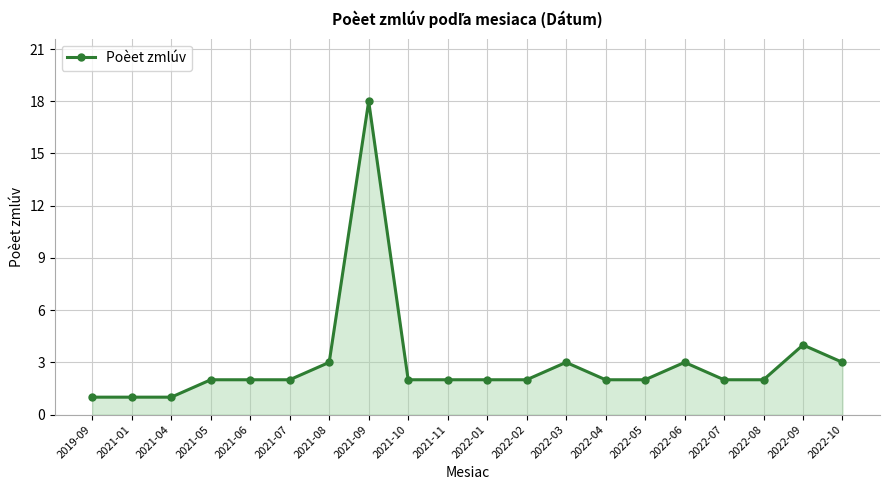

Does the chart have visible grid lines?

Yes